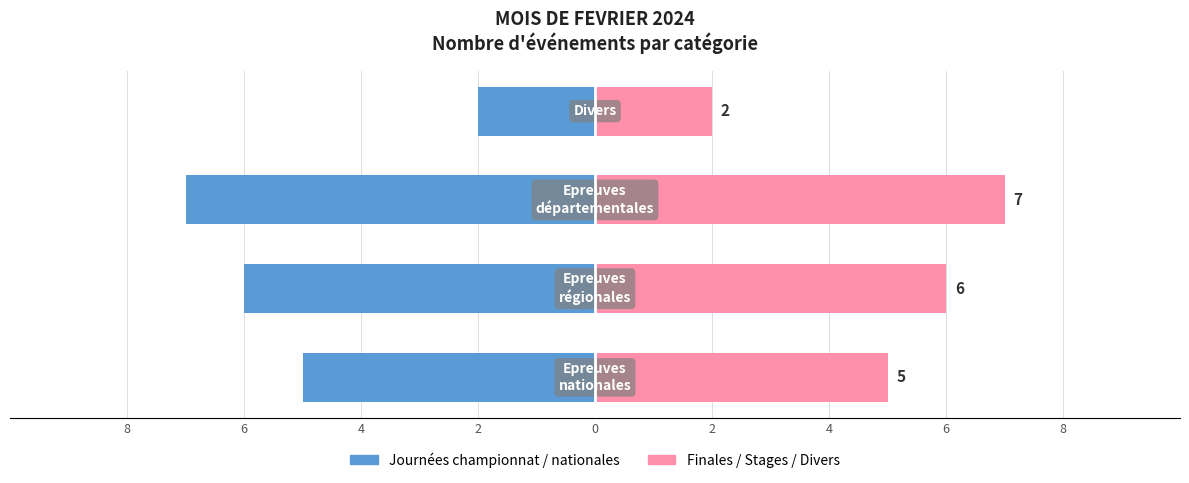

The value of Finales / Stages / Divers at 6 is 9. True or false?

False